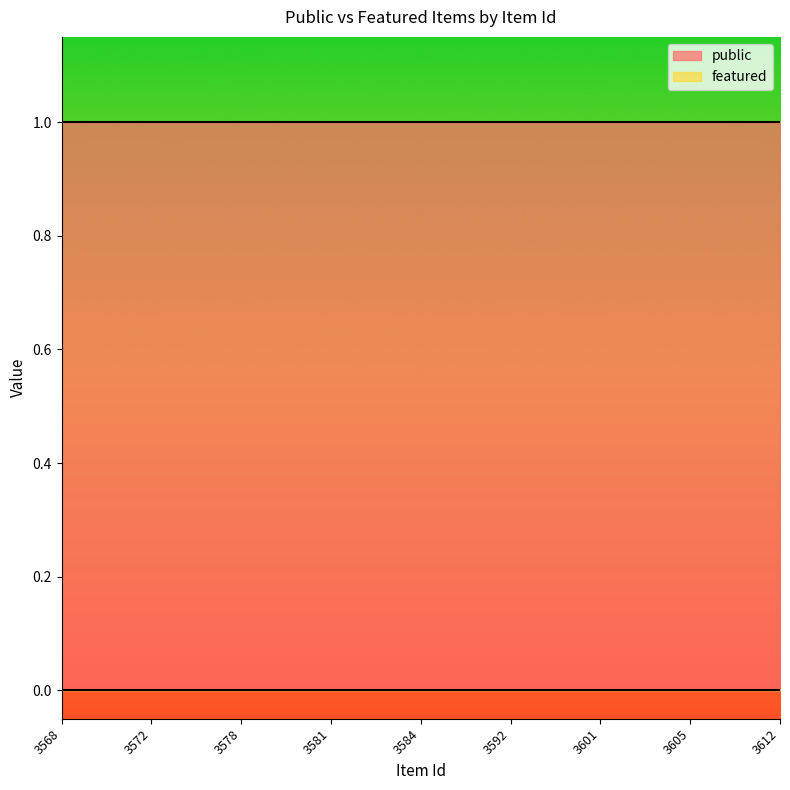

Rank the series by their average value, from lowest to highest.

featured, public